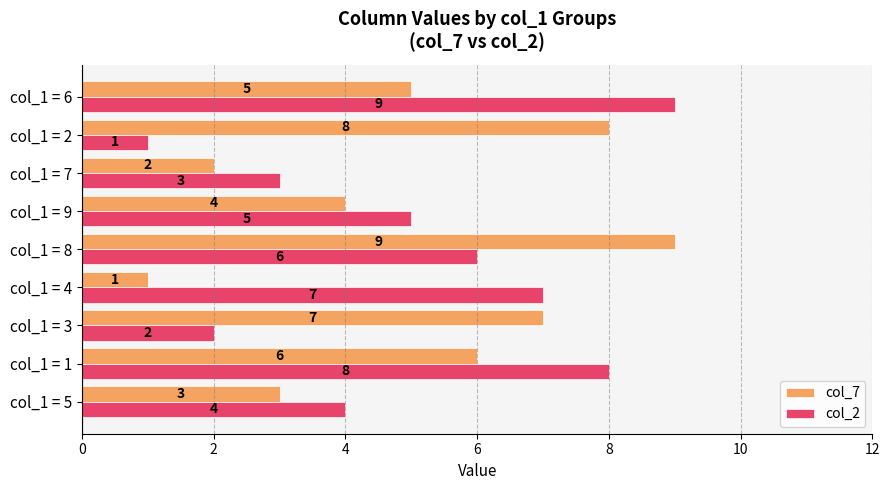

At which label is col_7 closest to 5?

col_1 = 6